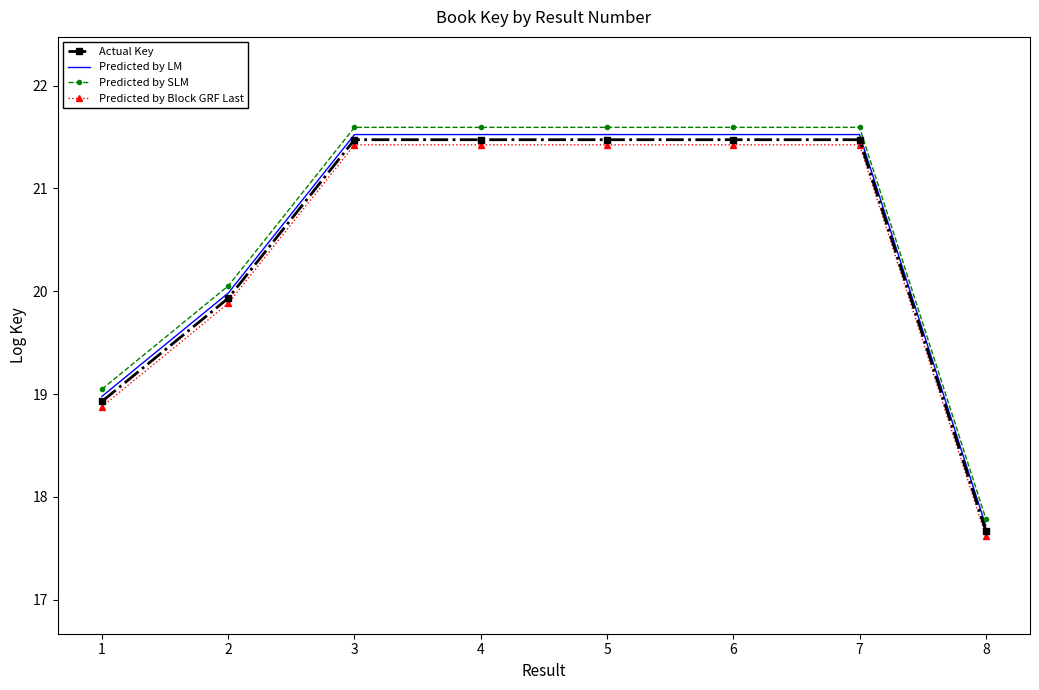

True or false: Predicted by LM and Predicted by SLM intersect in this chart.

False